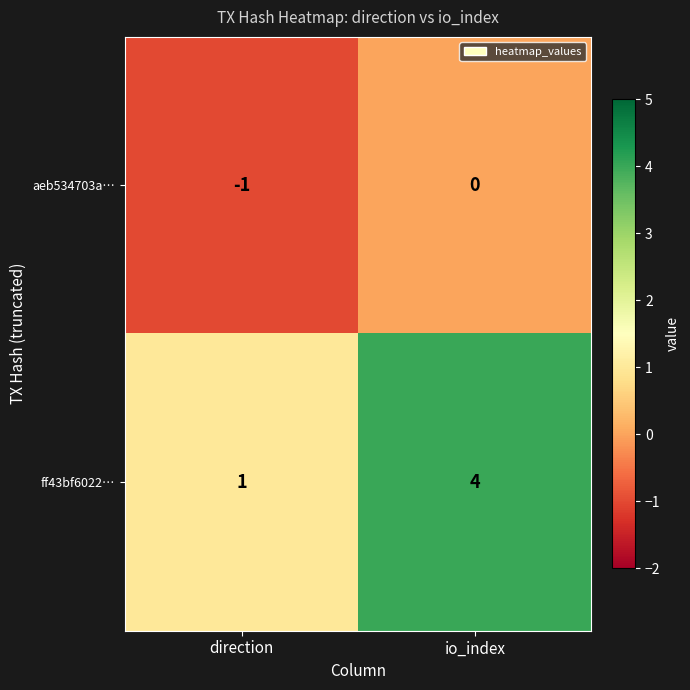

Reading left to right, transcribe all the data shown in this chart.

aeb534703a…: direction=-1	io_index=0
ff43bf6022…: direction=1	io_index=4